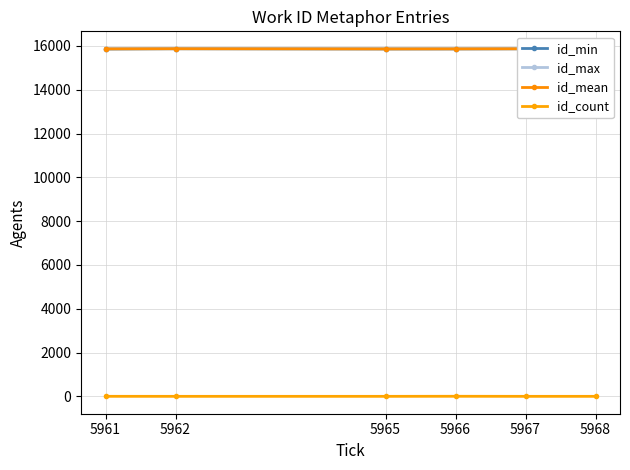

What is the value of the id_min point at the 3rd from the left?

15866.0